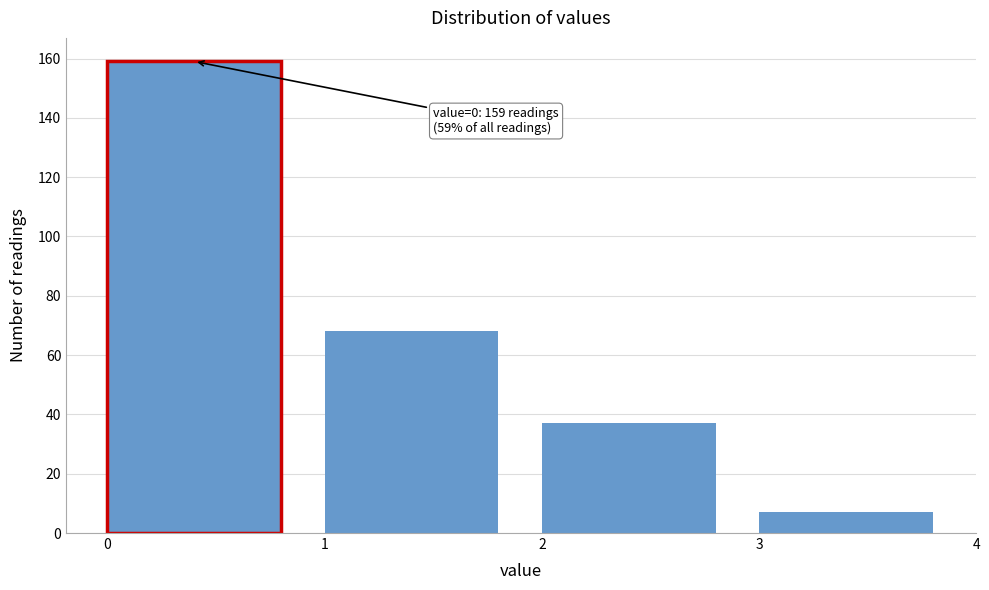

Over which range of the x-axis is the bar tallest?

0 to 1